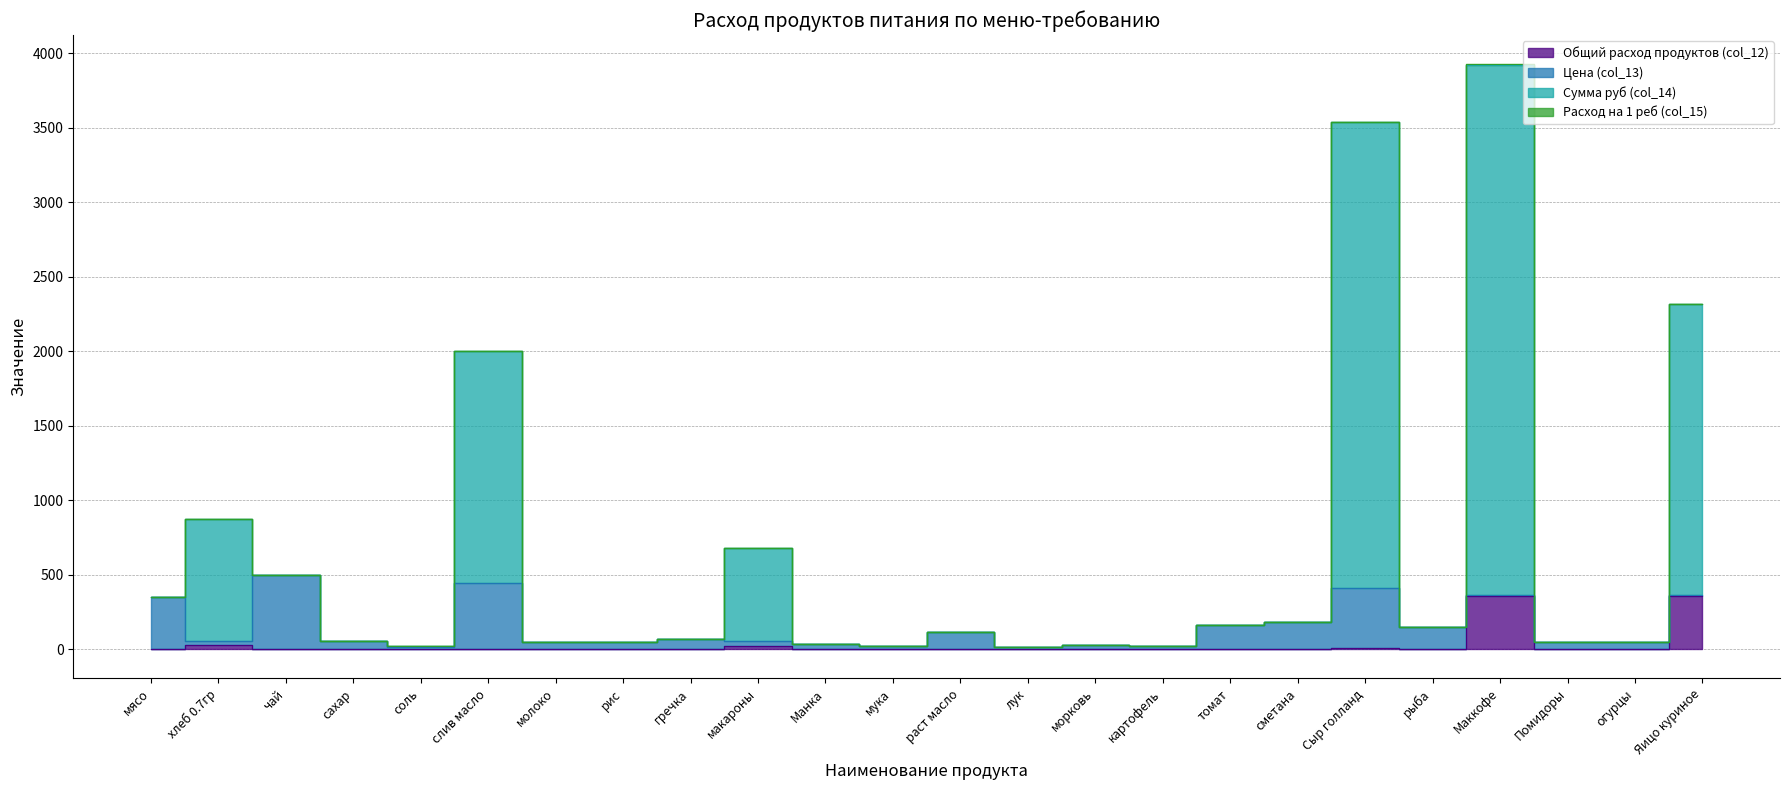

At which label does Сумма руб (col_14) first exceed 115?

мясо